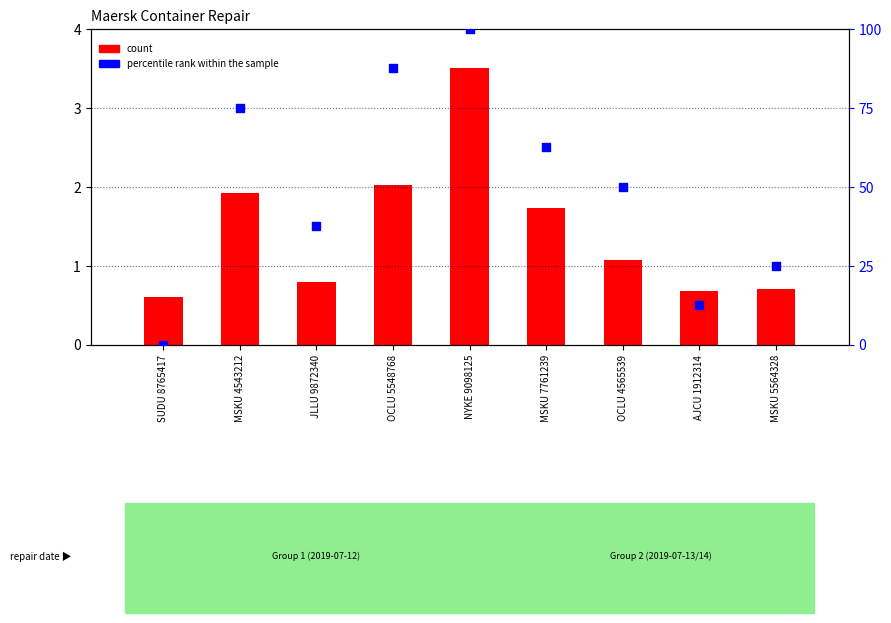

Is the value of percentile rank within the sample at OCLU 5548768 greater than the value of count at OCLU 4565539?

Yes